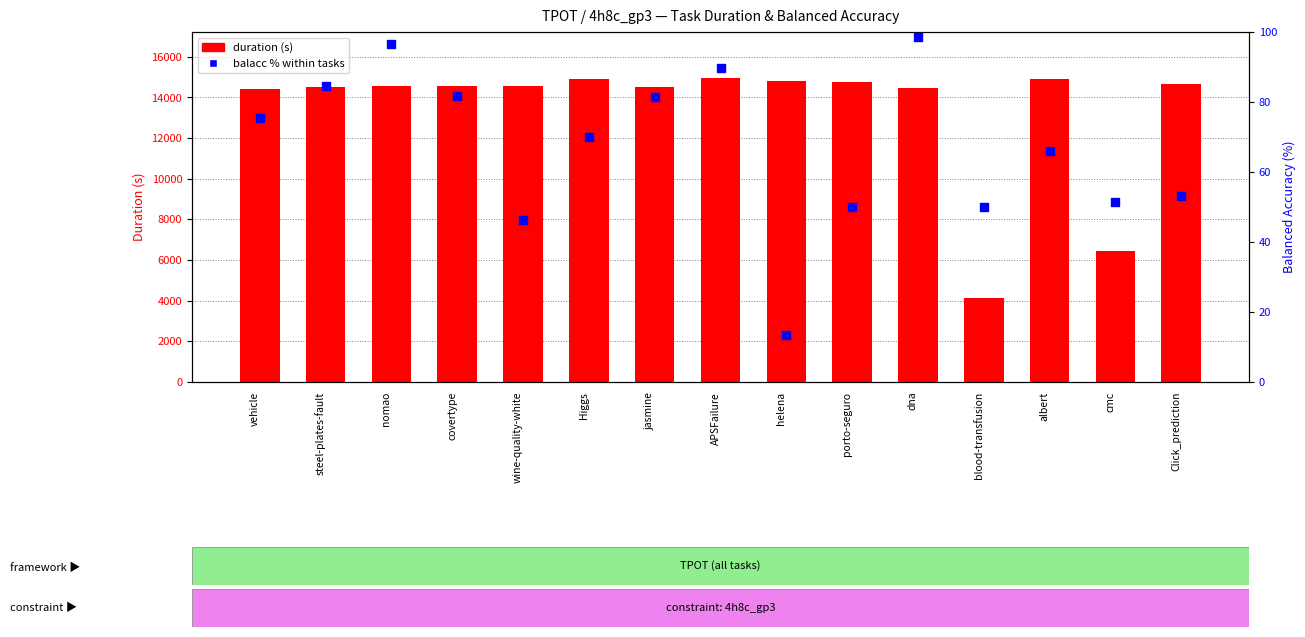

Which series reaches the minimum Y coordinate?

balacc % (within sample)